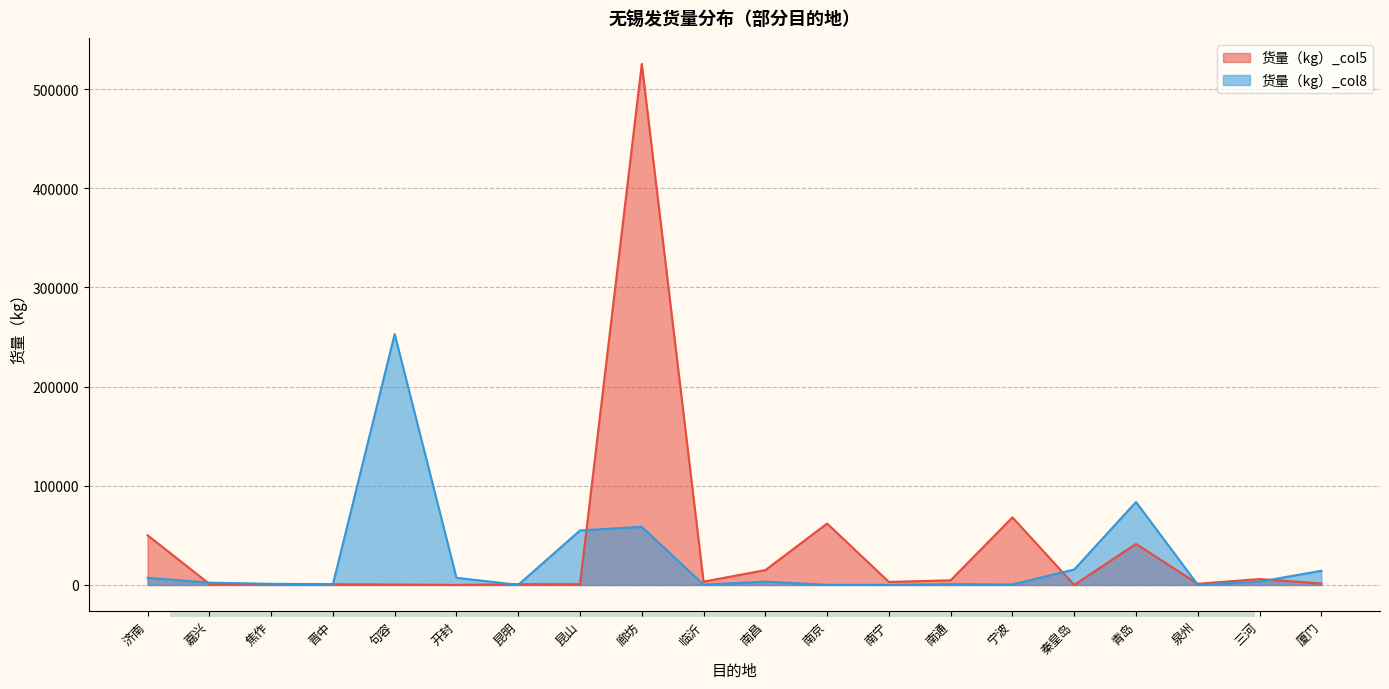

At which label does 货量（kg）_col5 first exceed 3039?

济南